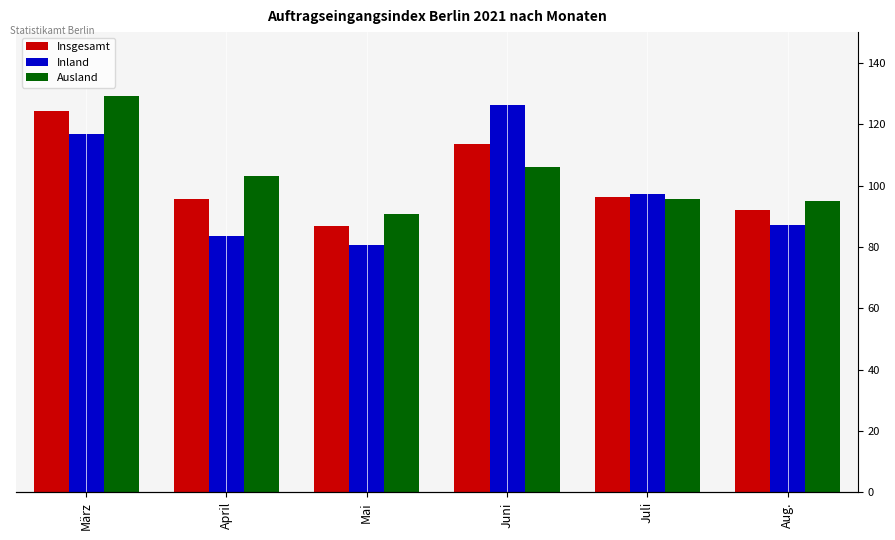

What are all the series names shown in the legend?

Insgesamt, Inland, Ausland